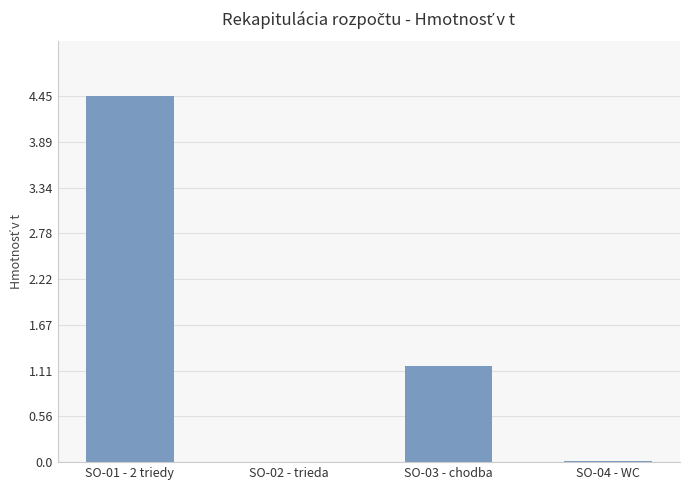

Approximately how many times larger is the value at SO-03 - chodba compared to SO-01 - 2 triedy?

0.3